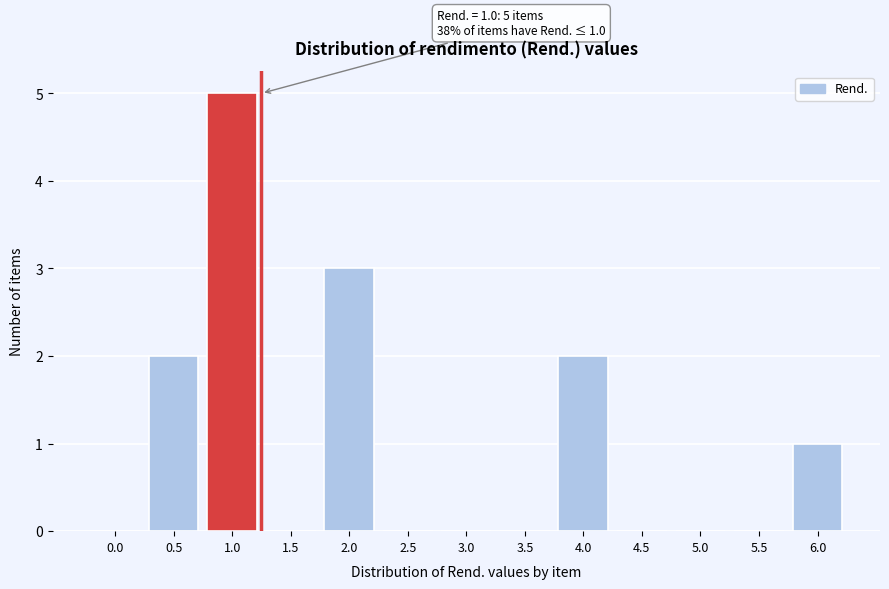

Reading left to right, list all the values displayed in this chart.

0.0=0	0.5=2	1.0=5	1.5=0	2.0=3	2.5=0	3.0=0	3.5=0	4.0=2	4.5=0	5.0=0	5.5=0	6.0=1